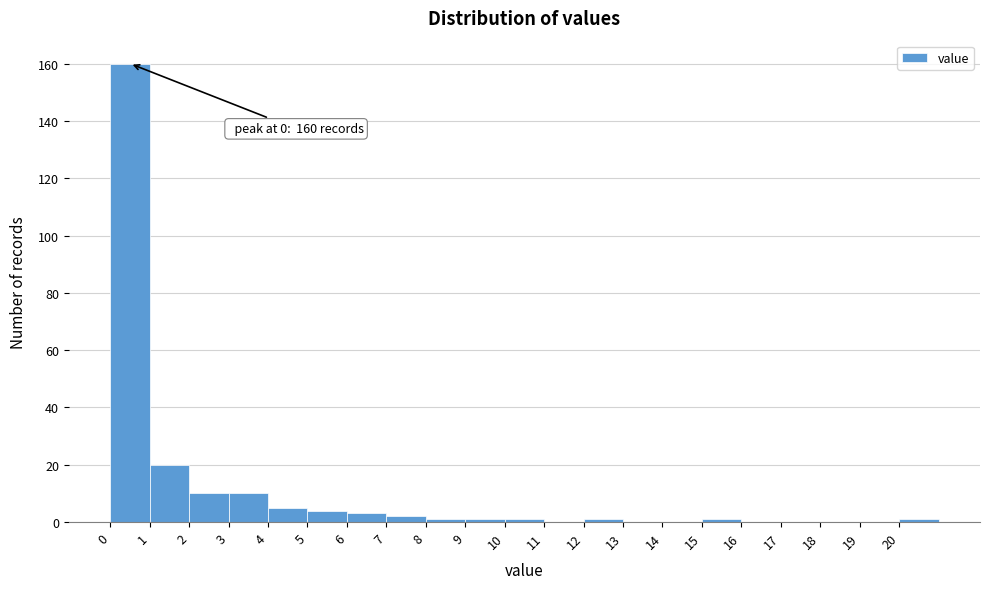

Which range on the x-axis has the tallest bar?

0 to 1